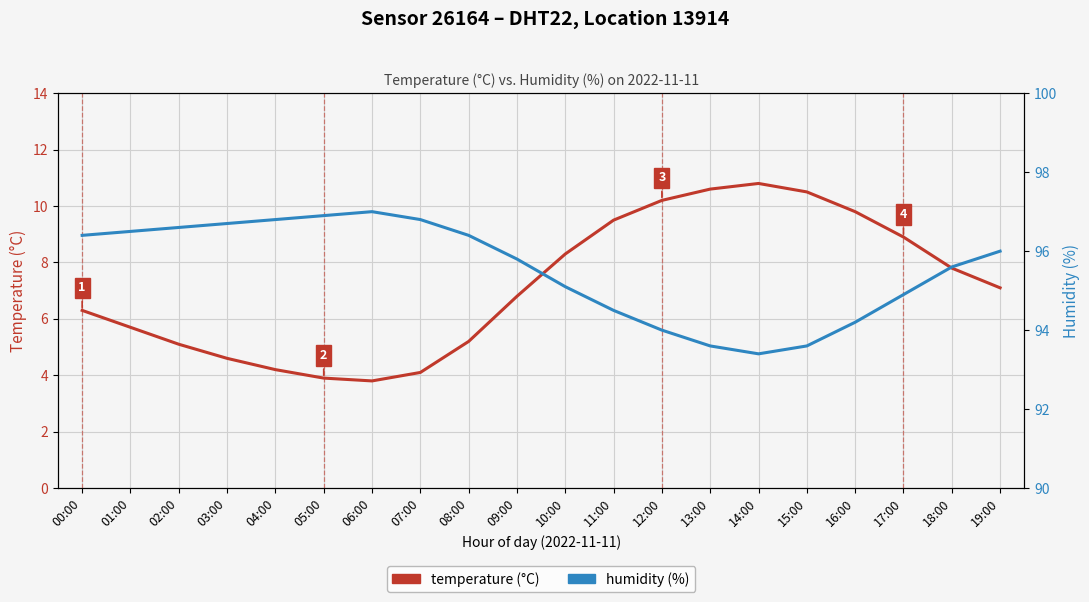

What is the label of the 7th point from the right?

13:00